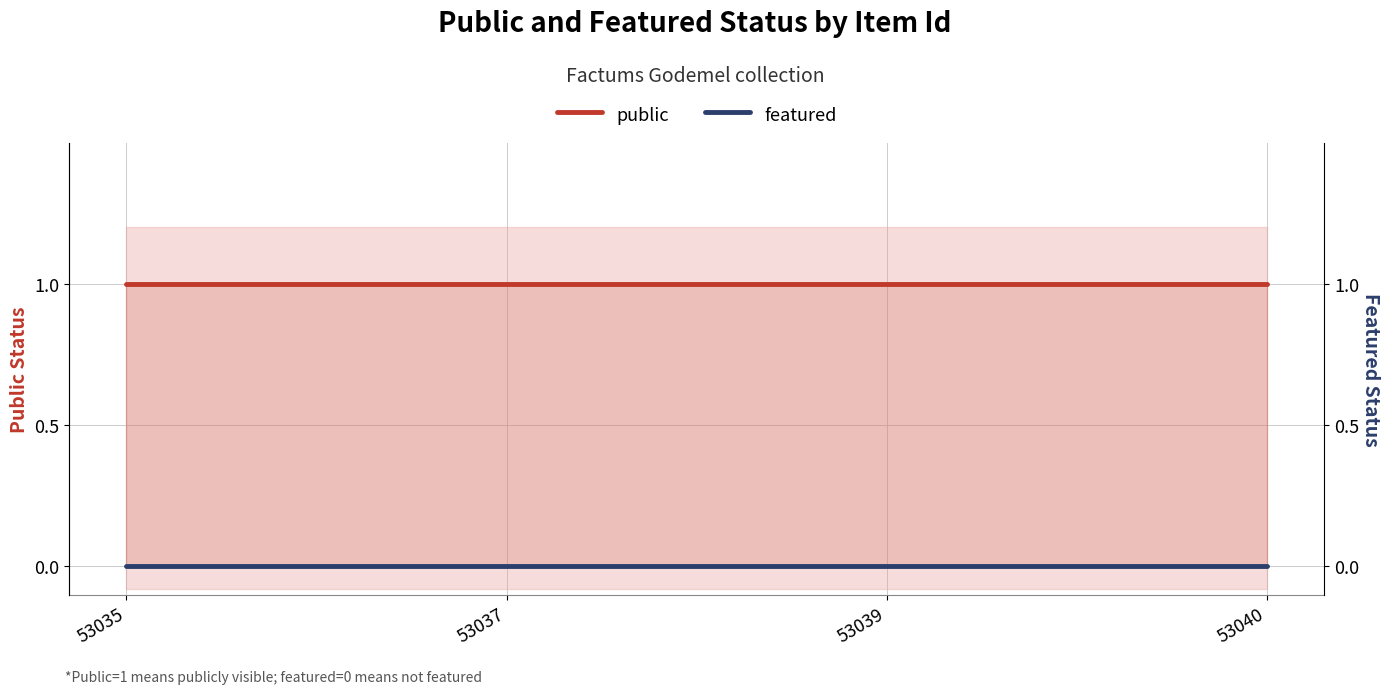

Is it true that public equals 0 at 53039?

False